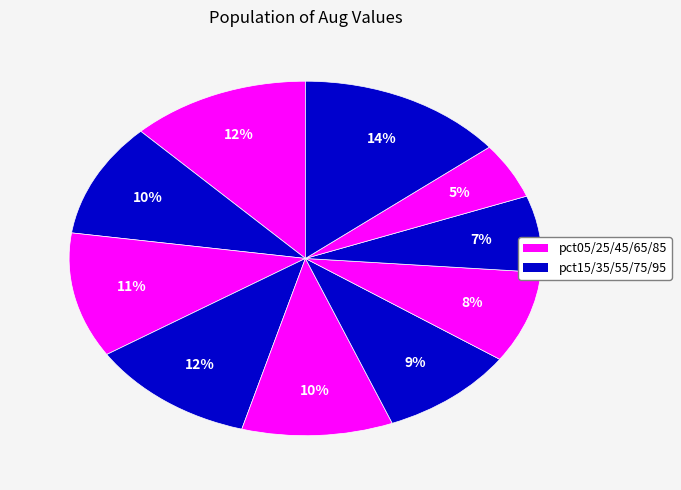

How many segments does this pie chart have?

10